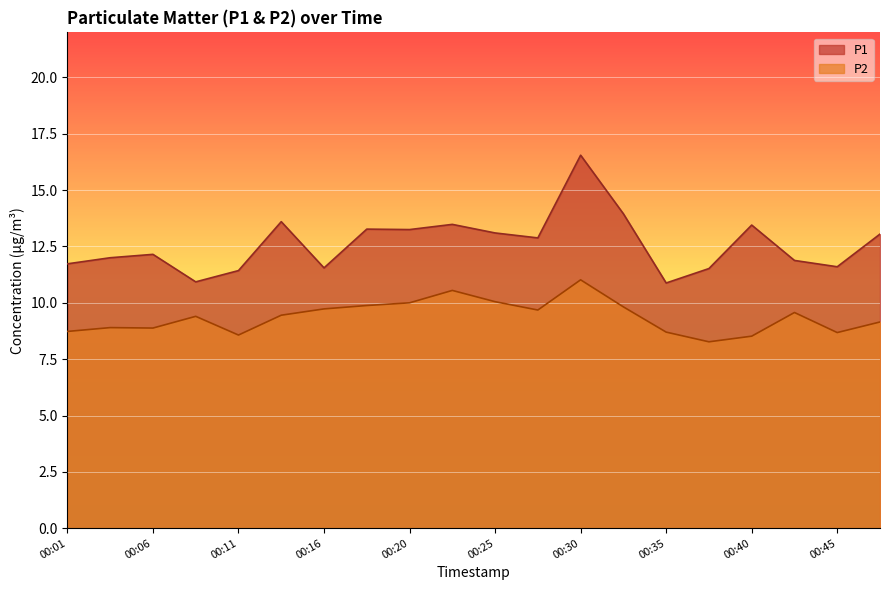

How many interior local peaks does the P1 series have?

6